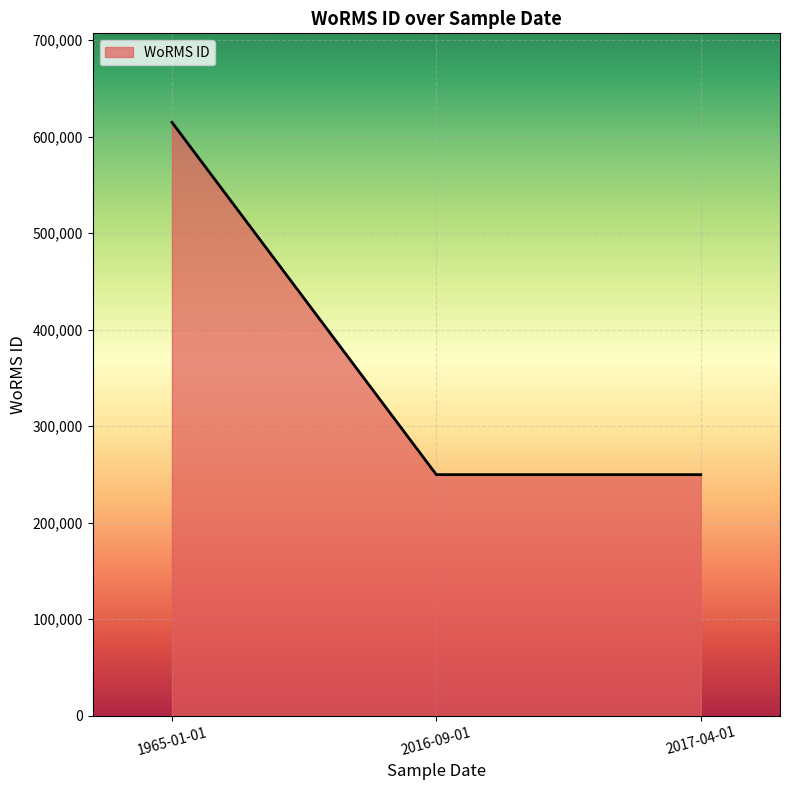

Approximately how many times larger is the value at 2016-09-01 compared to 2017-04-01?

1.0